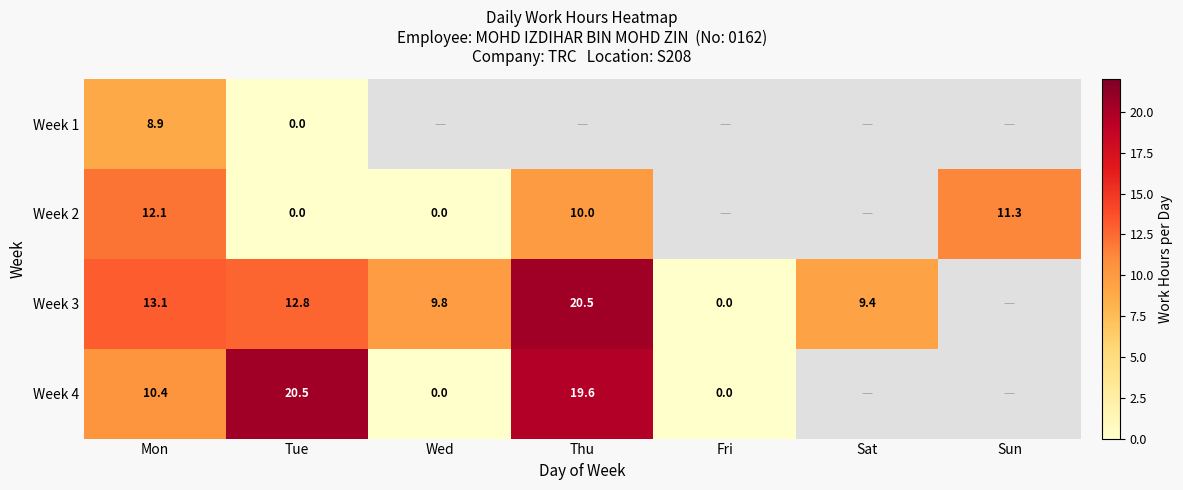

Is the value of Week 3 at Sat greater than the value of Week 1 at Mon?

Yes